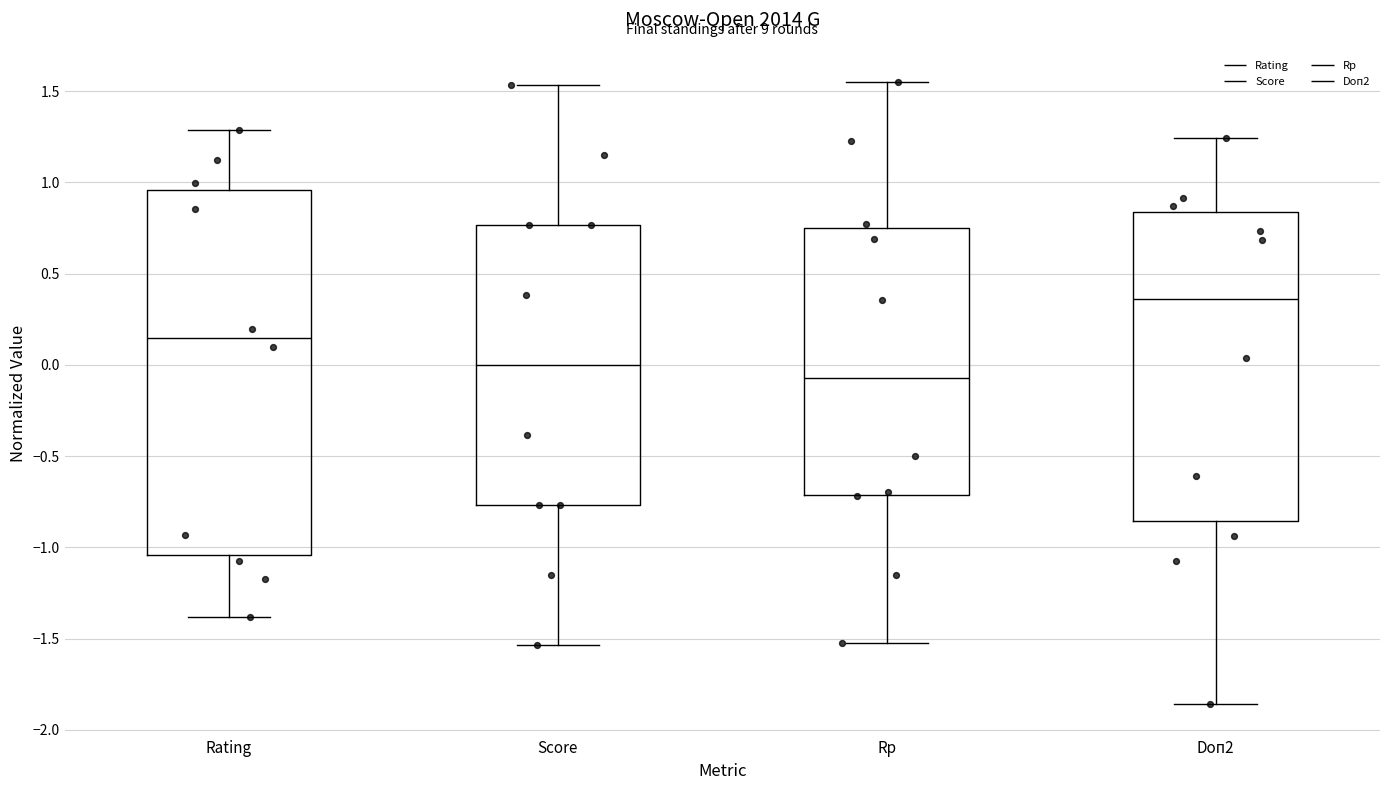

Where is the upper edge of the box for Rating on the y-axis? The values are not printed on the chart, so give them approximately, as read against the axis.

0.95